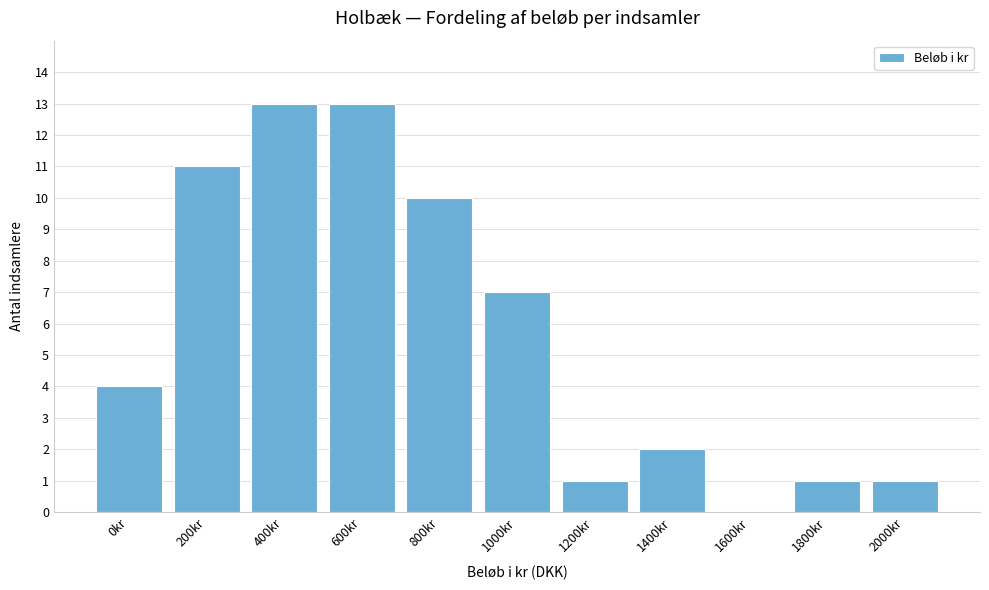

Reading right to left, extract all data points from this chart.

2000kr=1	1800kr=1	1600kr=0	1400kr=2	1200kr=1	1000kr=7	800kr=10	600kr=13	400kr=13	200kr=11	0kr=4